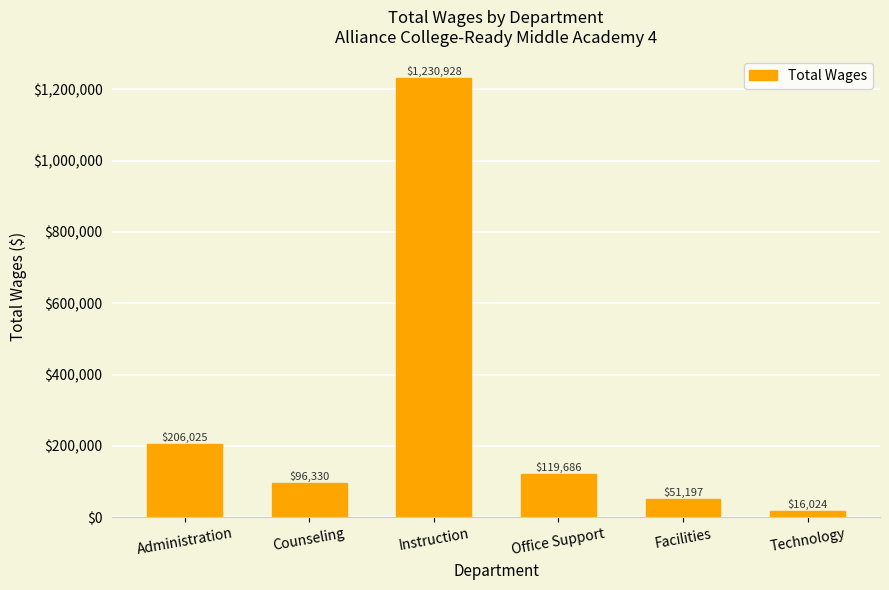

Between Instruction and Facilities, which is larger?

Instruction